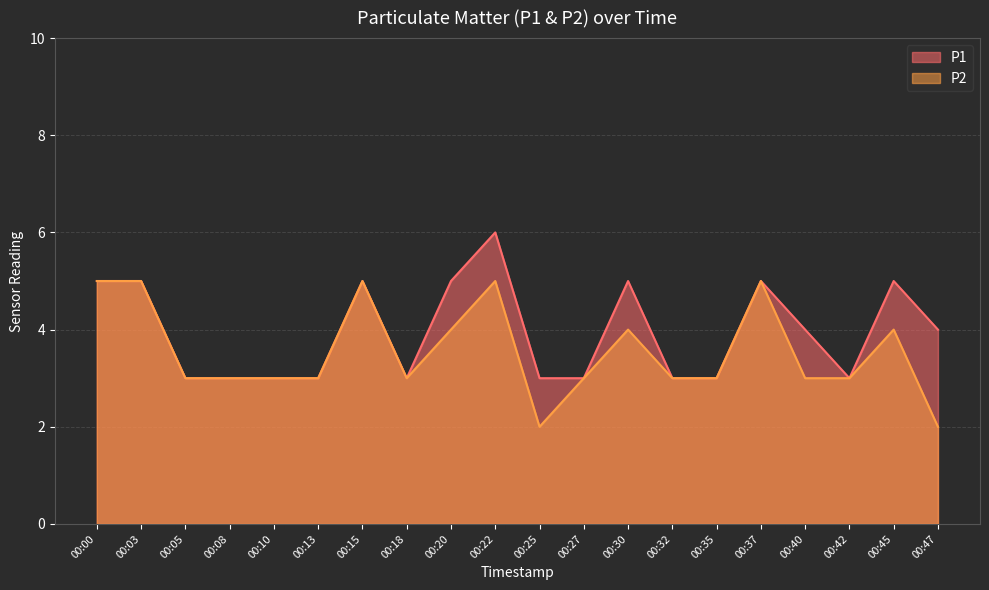

Reading left to right, extract all data points from this chart.

P1: 00:00=5	00:03=5	00:05=3	00:08=3	00:10=3	00:13=3	00:15=5	00:18=3	00:20=5	00:22=6	00:25=3	00:27=3	00:30=5	00:32=3	00:35=3	00:37=5	00:40=4	00:42=3	00:45=5	00:47=4
P2: 00:00=5	00:03=5	00:05=3	00:08=3	00:10=3	00:13=3	00:15=5	00:18=3	00:20=4	00:22=5	00:25=2	00:27=3	00:30=4	00:32=3	00:35=3	00:37=5	00:40=3	00:42=3	00:45=4	00:47=2